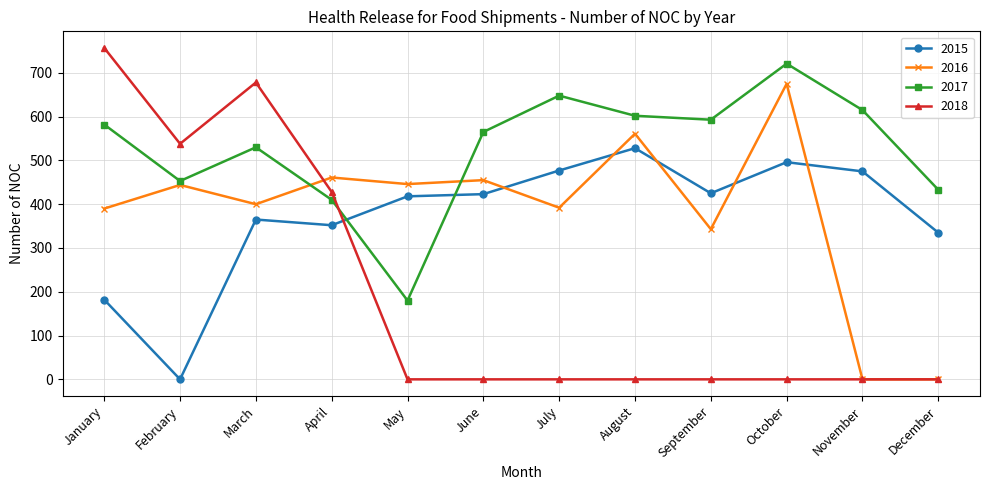

What is the highest value of the 2018 series?

757